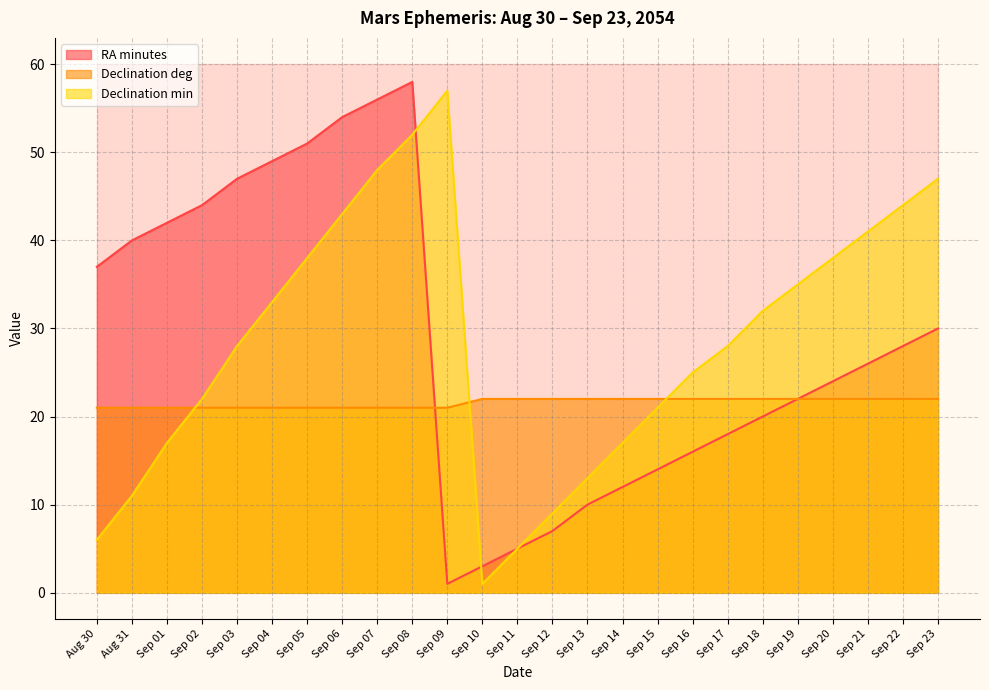

Does the chart display data point markers on the line(s)?

No